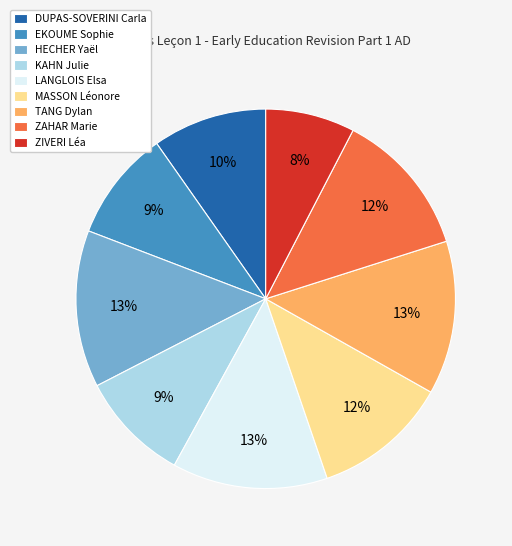

What percentage is the ZIVERI Léa slice, to the nearest percent?

8%